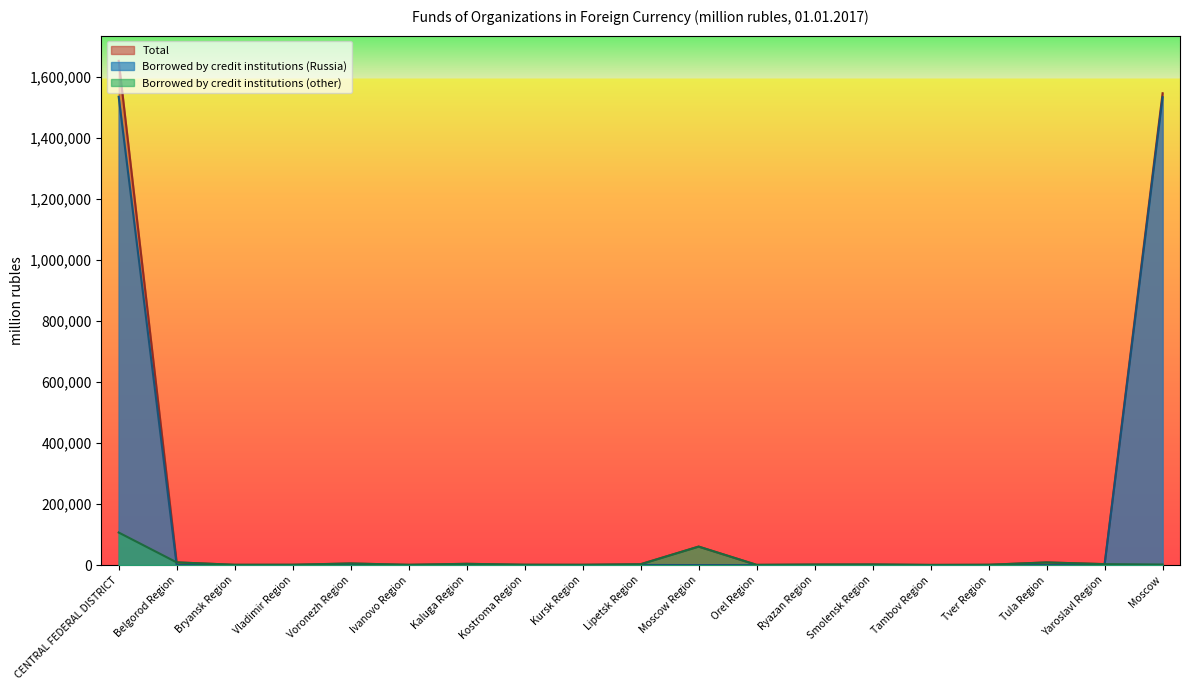

What position from the left is Kostroma Region?

8